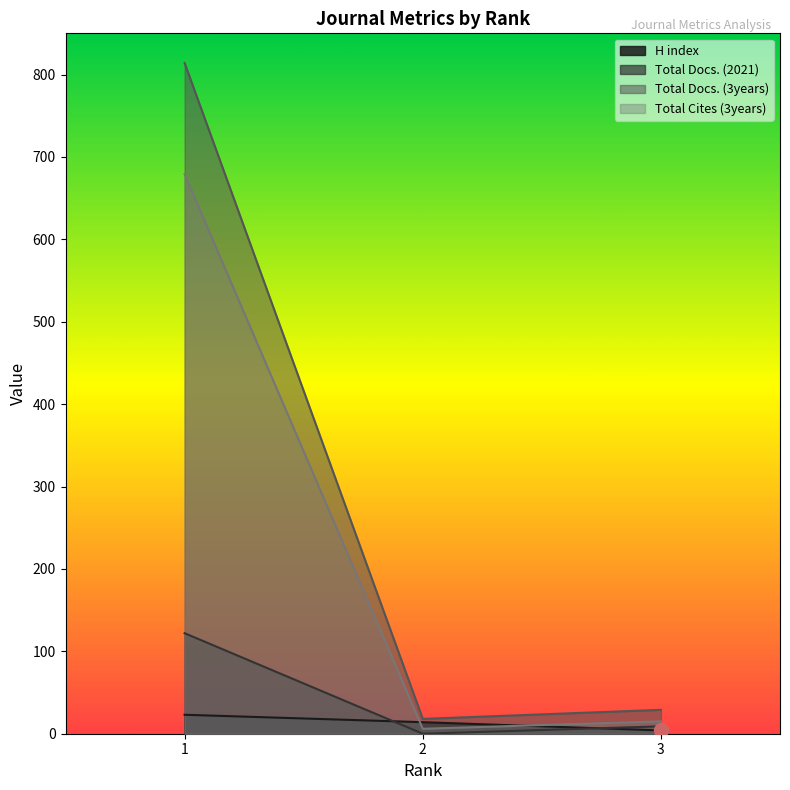

What value does the H index series have at 2, to the nearest 10?

10